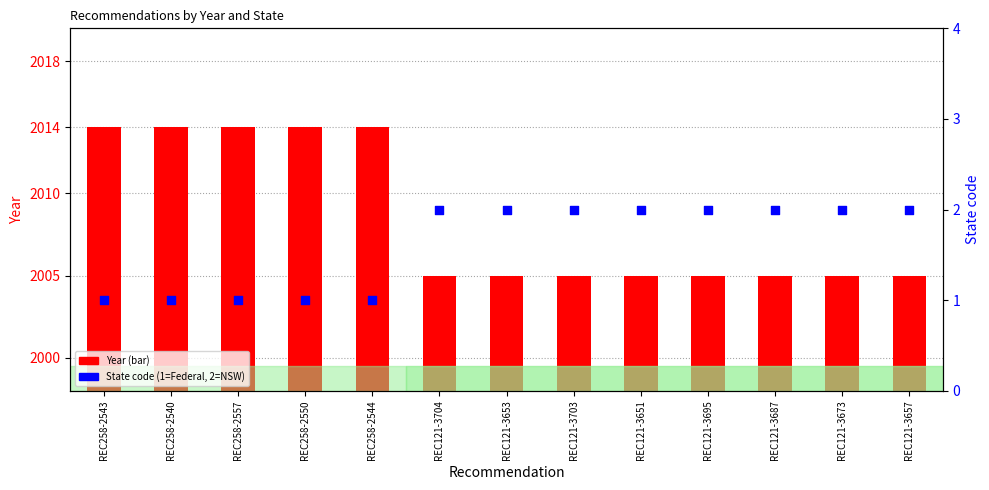

Which series reaches the maximum Y coordinate?

Year